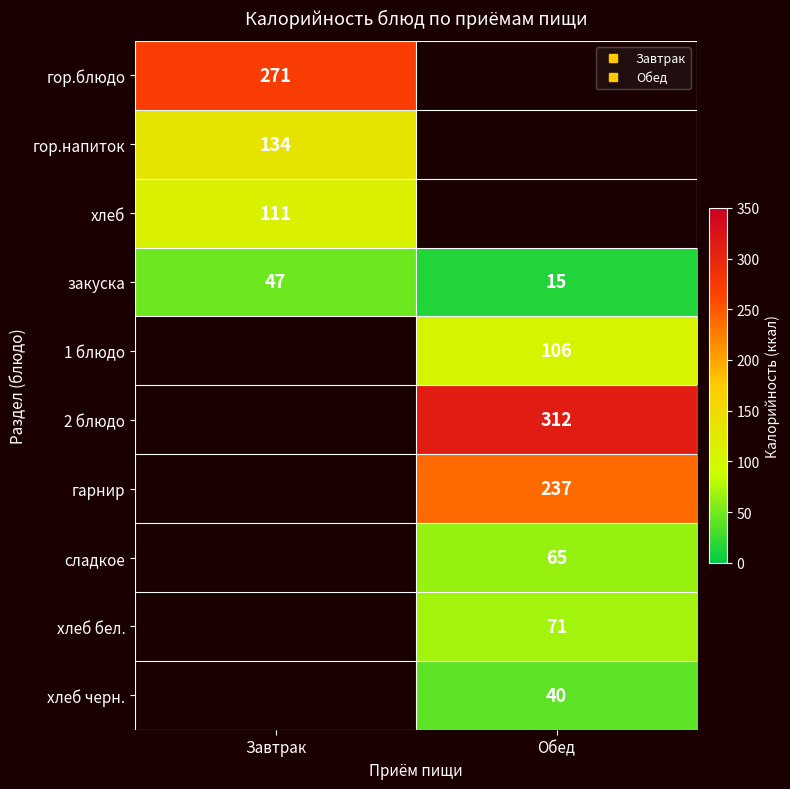

Is the value of хлеб черн. at Завтрак greater than the value of 1 блюдо at Завтрак?

No